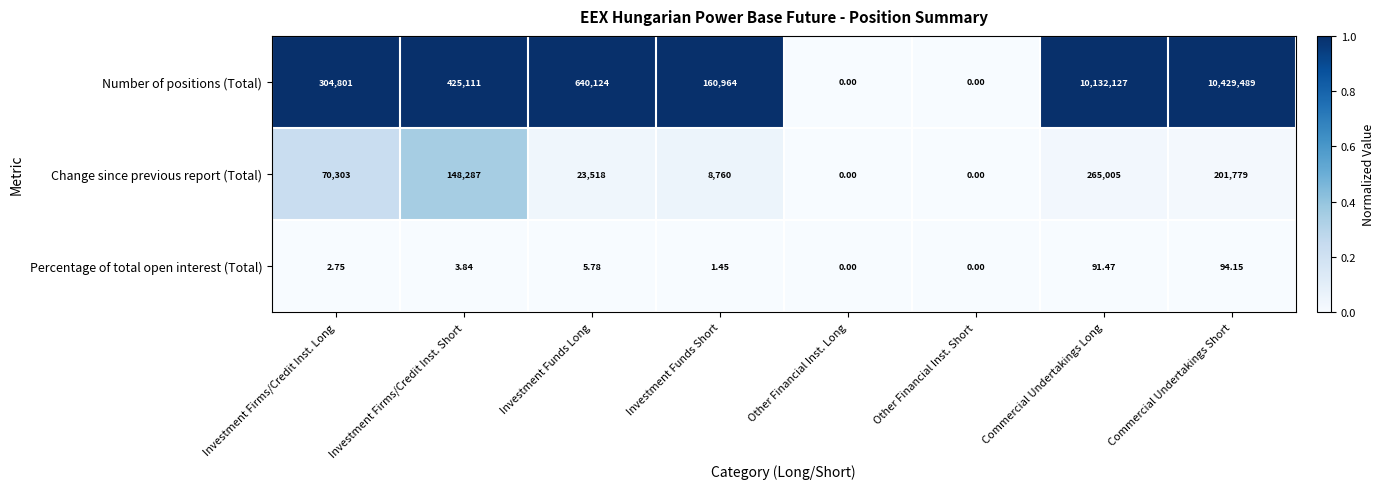

Count the number of categories in the chart.

8